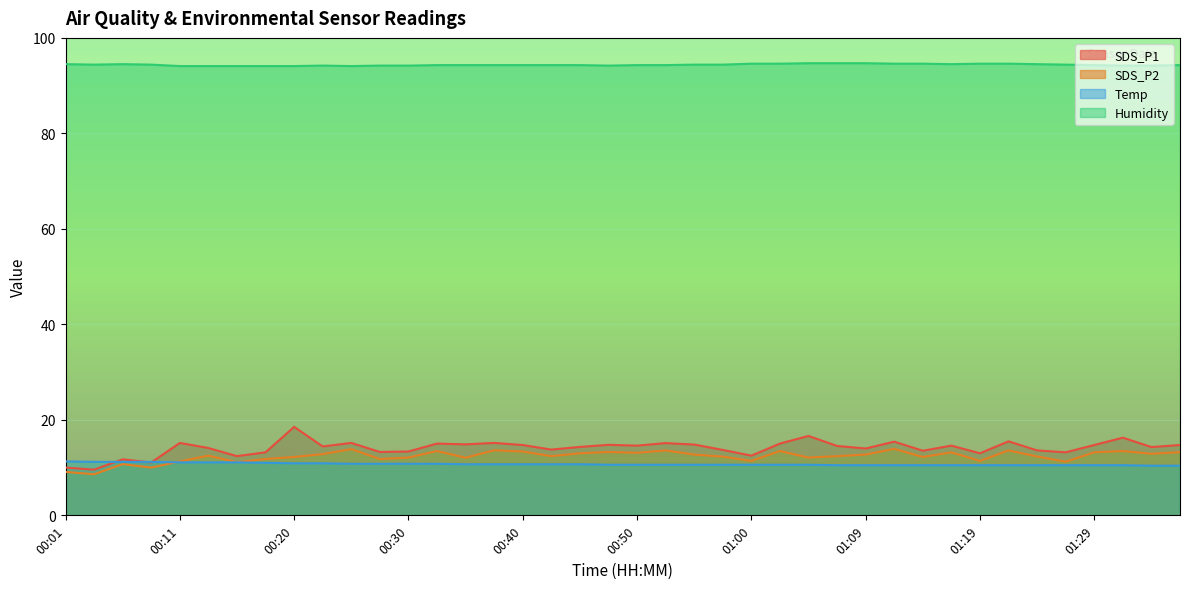

Reading left to right, what are all the values shown in this chart?

SDS_P1: 00:01=10.0	00:03=9.6	00:06=11.7	00:08=11.1	00:11=15.2	00:13=14.1	00:16=12.4	00:18=13.2	00:20=18.5	00:23=14.4	00:25=15.2	00:28=13.3	00:30=13.4	00:33=15.0	00:35=14.9	00:38=15.2	00:40=14.7	00:43=13.8	00:45=14.3	00:47=14.8	00:50=14.6	00:52=15.1	00:55=14.8	00:57=13.7	01:00=12.5	01:02=15.0	01:05=16.6	01:07=14.5	01:09=14.0	01:12=15.4	01:14=13.5	01:17=14.6	01:19=13.0	01:22=15.5	01:24=13.6	01:27=13.2	01:29=14.7	01:31=16.3	01:34=14.3	01:36=14.7
SDS_P2: 00:01=9.1	00:03=8.6	00:06=10.7	00:08=10.0	00:11=11.3	00:13=12.5	00:16=11.1	00:18=11.8	00:20=12.2	00:23=12.8	00:25=13.9	00:28=11.8	00:30=12.1	00:33=13.5	00:35=12.1	00:38=13.6	00:40=13.4	00:43=12.4	00:45=13.0	00:47=13.3	00:50=13.1	00:52=13.6	00:55=12.7	00:57=12.3	01:00=11.4	01:02=13.5	01:05=12.1	01:07=12.4	01:09=12.7	01:12=13.9	01:14=12.2	01:17=13.2	01:19=11.4	01:22=13.6	01:24=12.3	01:27=11.2	01:29=13.2	01:31=13.5	01:34=12.9	01:36=13.2
Temp: 00:01=11.3	00:03=11.2	00:06=11.2	00:08=11.2	00:11=11.1	00:13=11.1	00:16=11.1	00:18=11.0	00:20=10.9	00:23=10.9	00:25=10.8	00:28=10.8	00:30=10.8	00:33=10.8	00:35=10.7	00:38=10.7	00:40=10.7	00:43=10.7	00:45=10.7	00:47=10.6	00:50=10.6	00:52=10.6	00:55=10.6	00:57=10.6	01:00=10.6	01:02=10.6	01:05=10.6	01:07=10.5	01:09=10.5	01:12=10.5	01:14=10.5	01:17=10.5	01:19=10.5	01:22=10.5	01:24=10.5	01:27=10.5	01:29=10.5	01:31=10.5	01:34=10.4	01:36=10.4
Humidity: 00:01=94.5	00:03=94.4	00:06=94.5	00:08=94.4	00:11=94.1	00:13=94.1	00:16=94.1	00:18=94.1	00:20=94.1	00:23=94.2	00:25=94.1	00:28=94.2	00:30=94.2	00:33=94.3	00:35=94.3	00:38=94.3	00:40=94.3	00:43=94.3	00:45=94.3	00:47=94.2	00:50=94.3	00:52=94.3	00:55=94.4	00:57=94.4	01:00=94.6	01:02=94.6	01:05=94.7	01:07=94.7	01:09=94.7	01:12=94.6	01:14=94.6	01:17=94.5	01:19=94.6	01:22=94.6	01:24=94.5	01:27=94.4	01:29=94.3	01:31=94.2	01:34=94.2	01:36=94.3